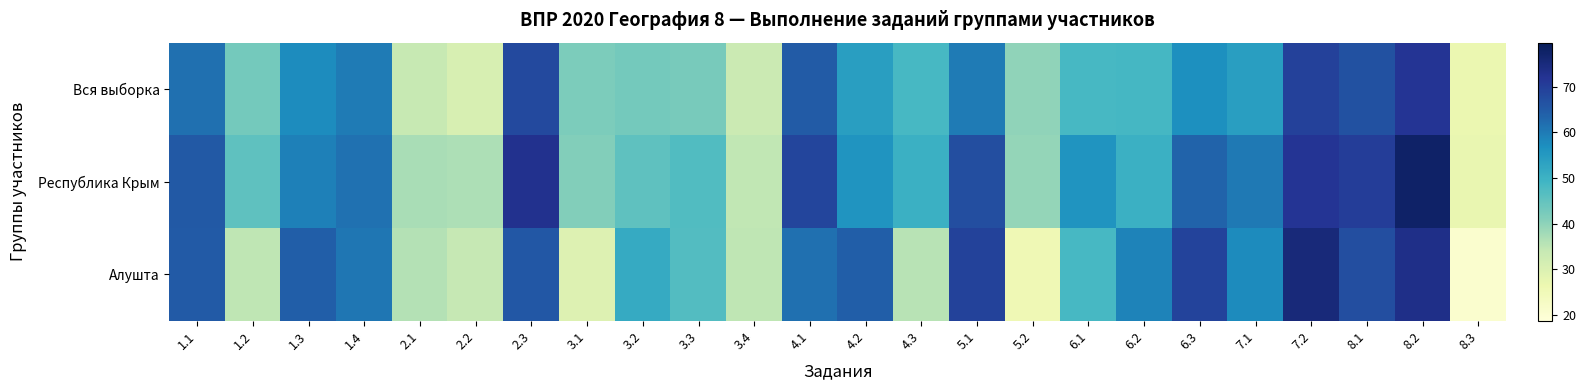

At which category is the sum across all series the highest?

8.2